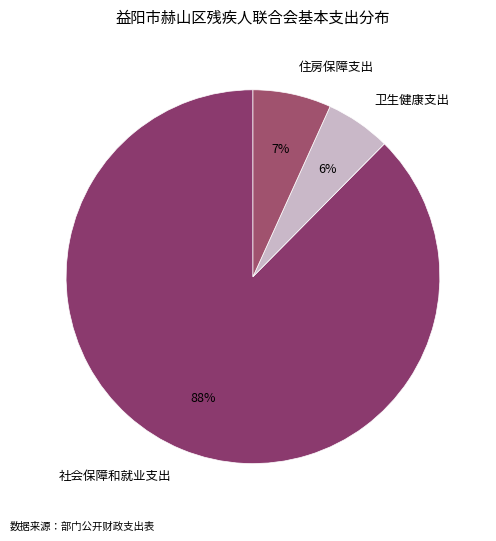

Do 社会保障和就业支出 and 卫生健康支出 together represent more than half of the pie?

Yes